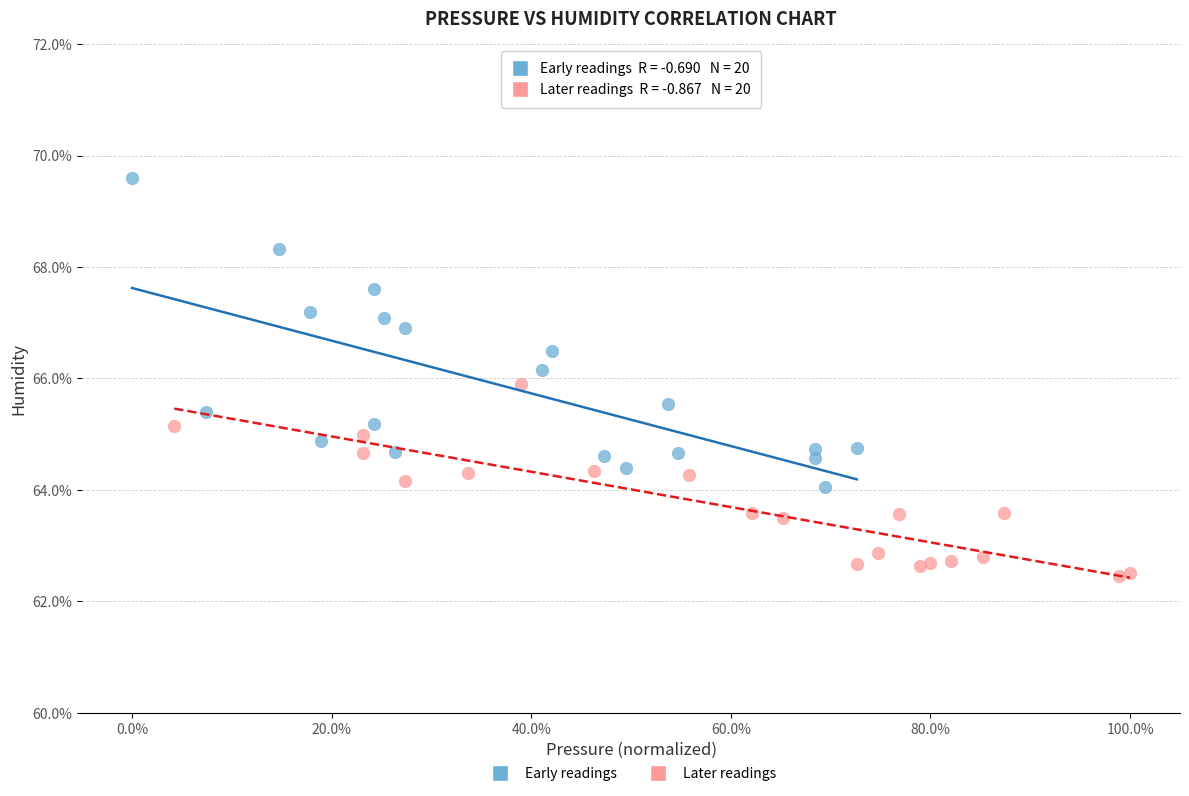

Which series has the largest Y range (max minus min)?

Early readings